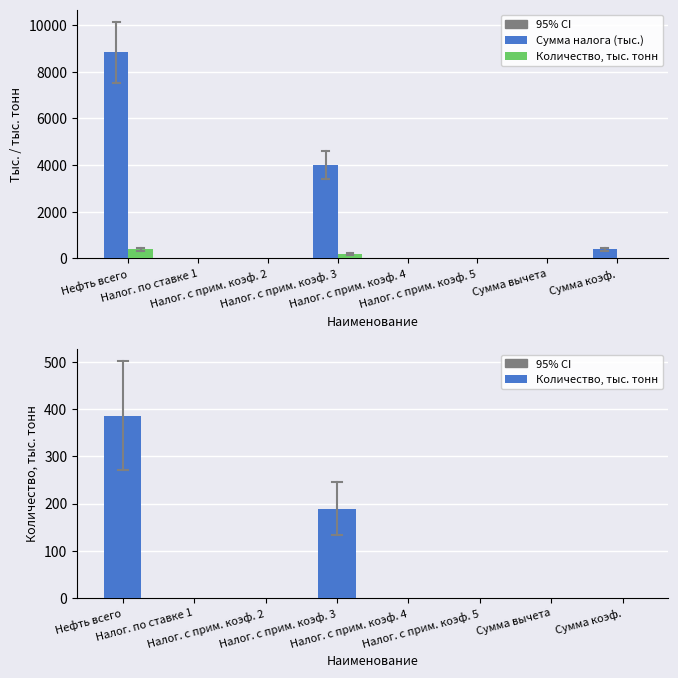

How many positive values does the Количество, тыс. тонн series have?

2